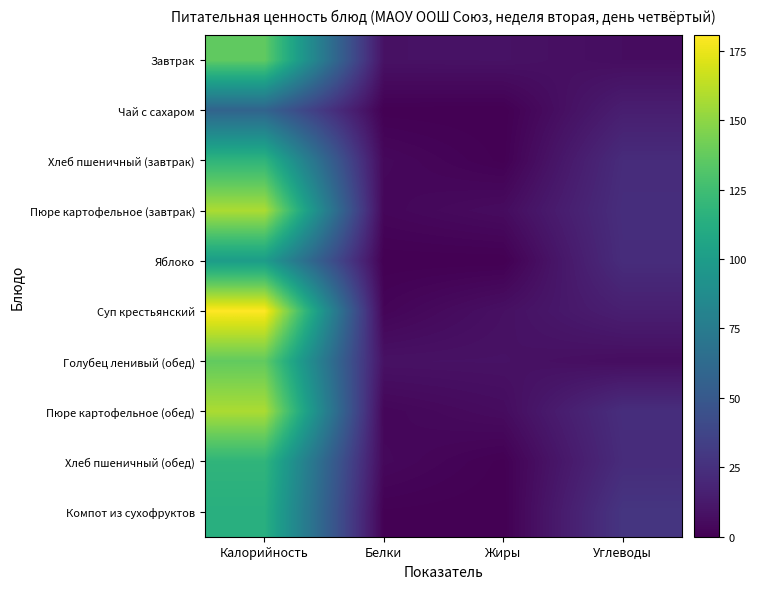

What is the spread (max minus min) of values at Белки?

8.4